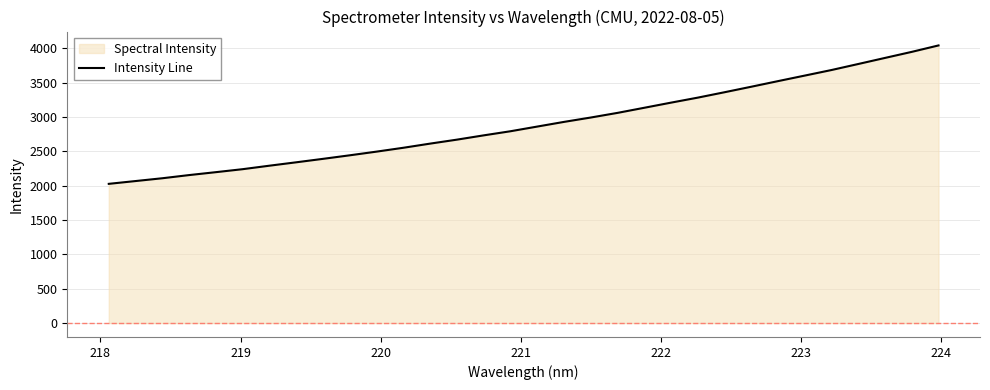

What is the difference between the maximum and minimum values?

2015.7